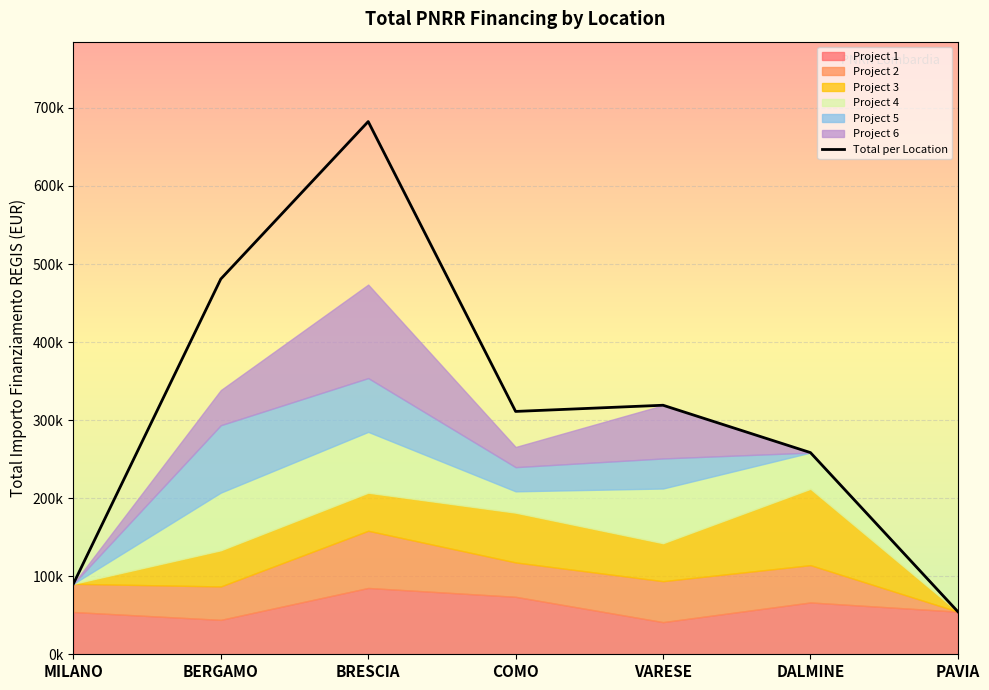

How many interior local peaks (higher than both neighbors) does the data have?

2